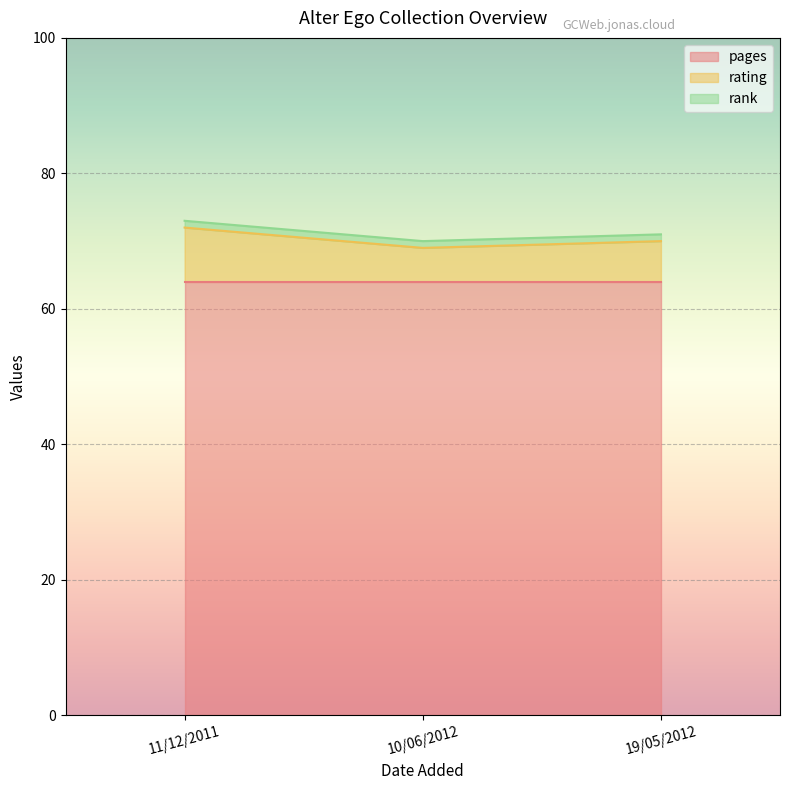

Between 10/06/2012 and 19/05/2012, which series saw the biggest shift?

rating